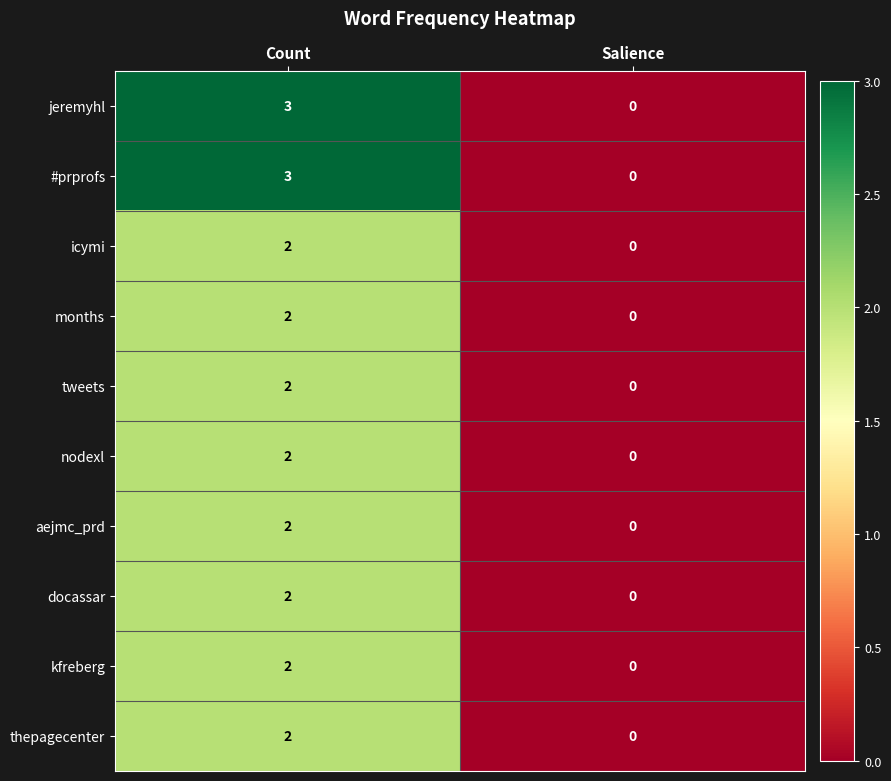

How many distinct data groups are displayed?

10